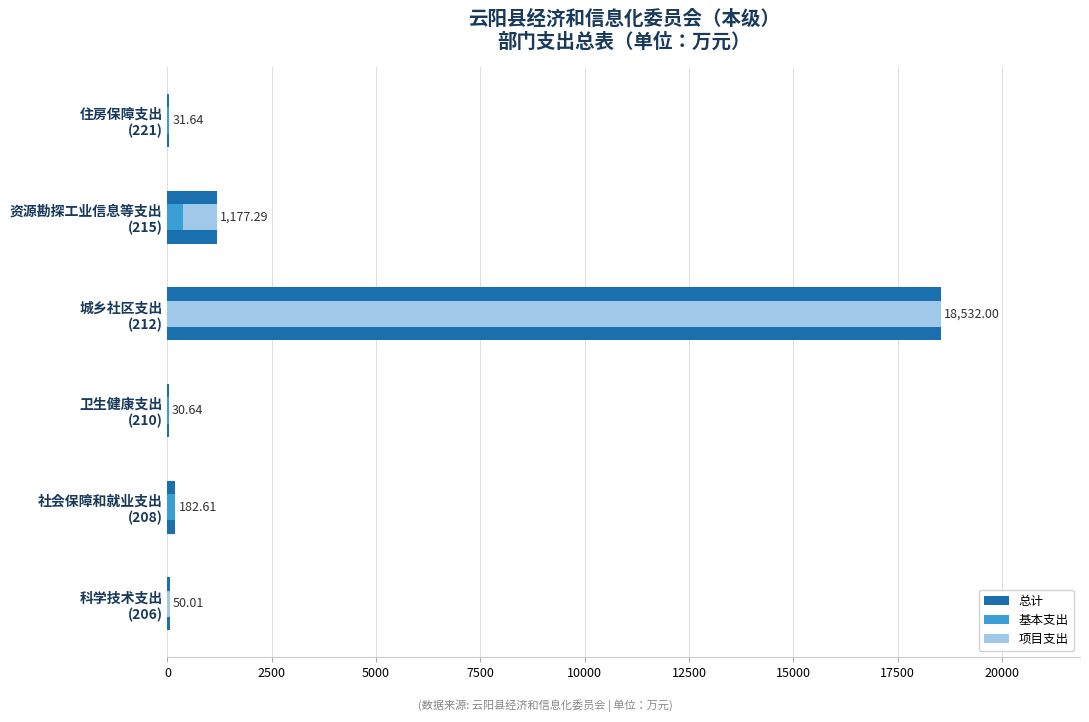

Rank the series by their maximum value, from highest to lowest.

总计, 项目支出, 基本支出